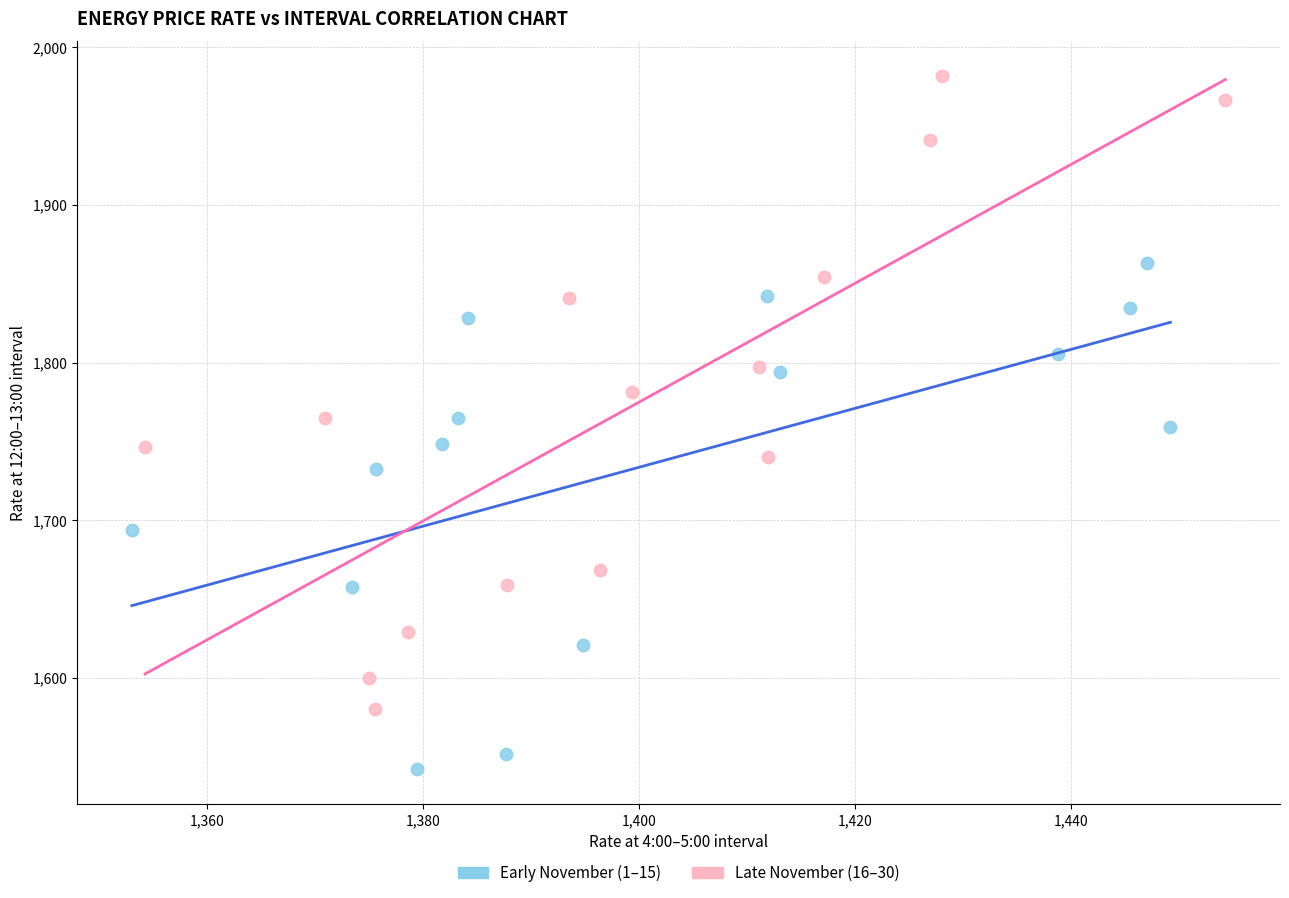

Which series reaches the minimum Y coordinate?

Early November (1–15)